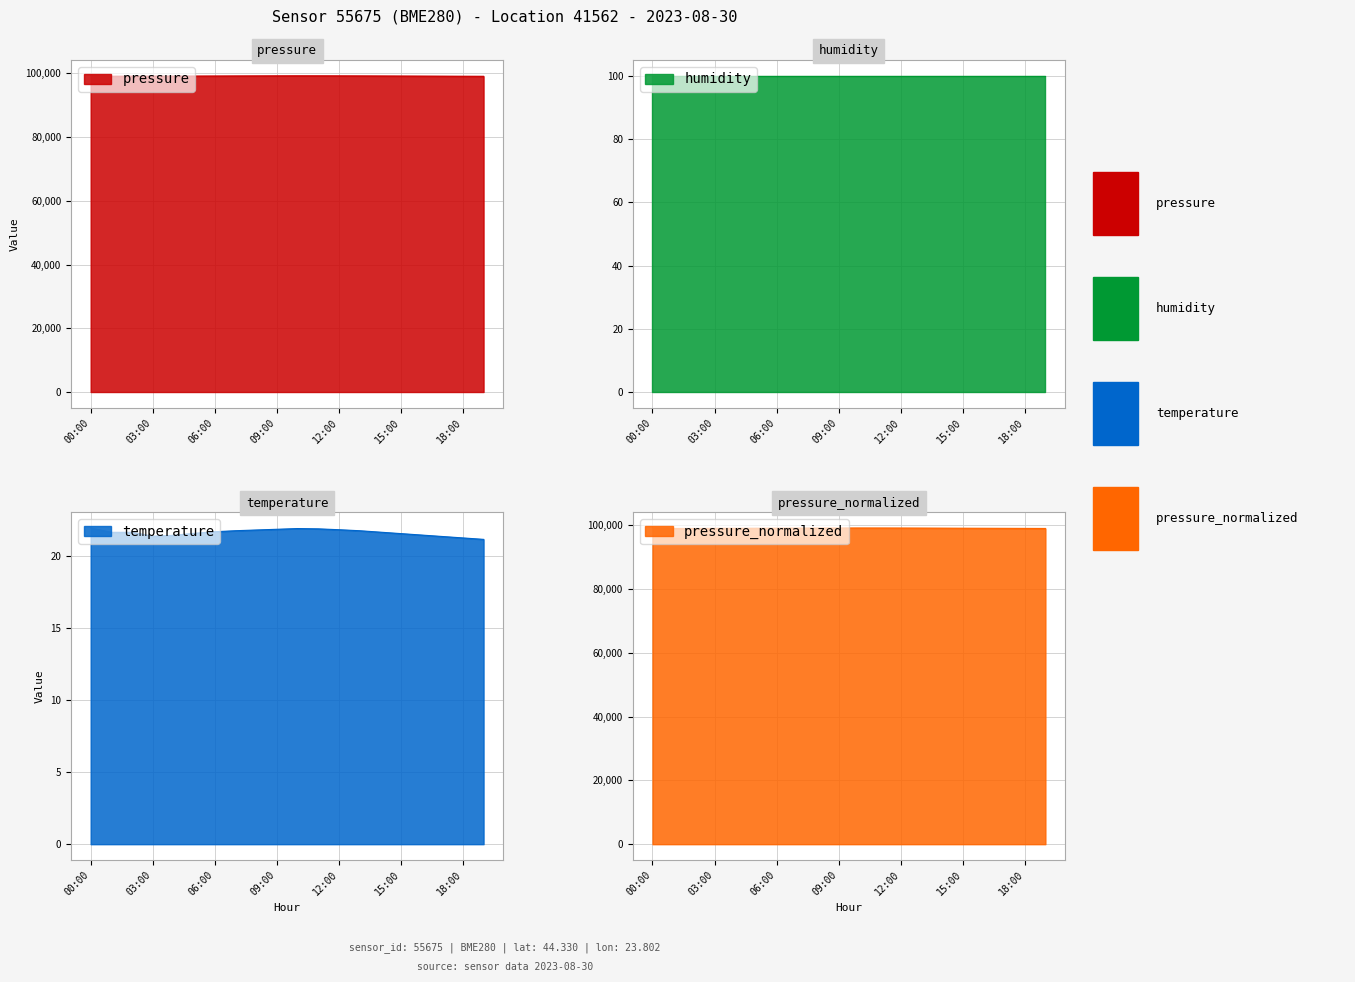

How many values in the pressure series are below 99151?

10